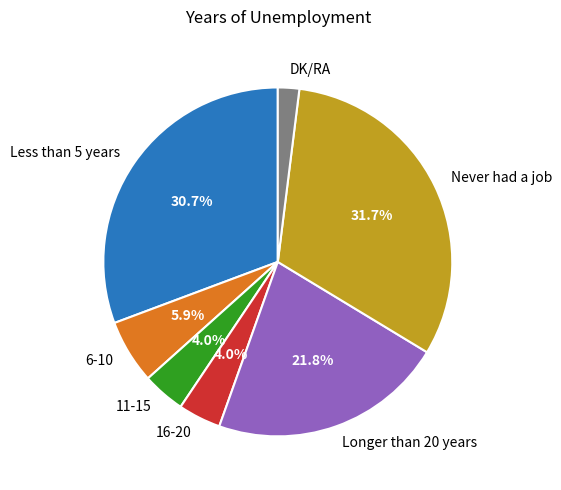

Is it true that Never had a job is 46% of the pie?

False